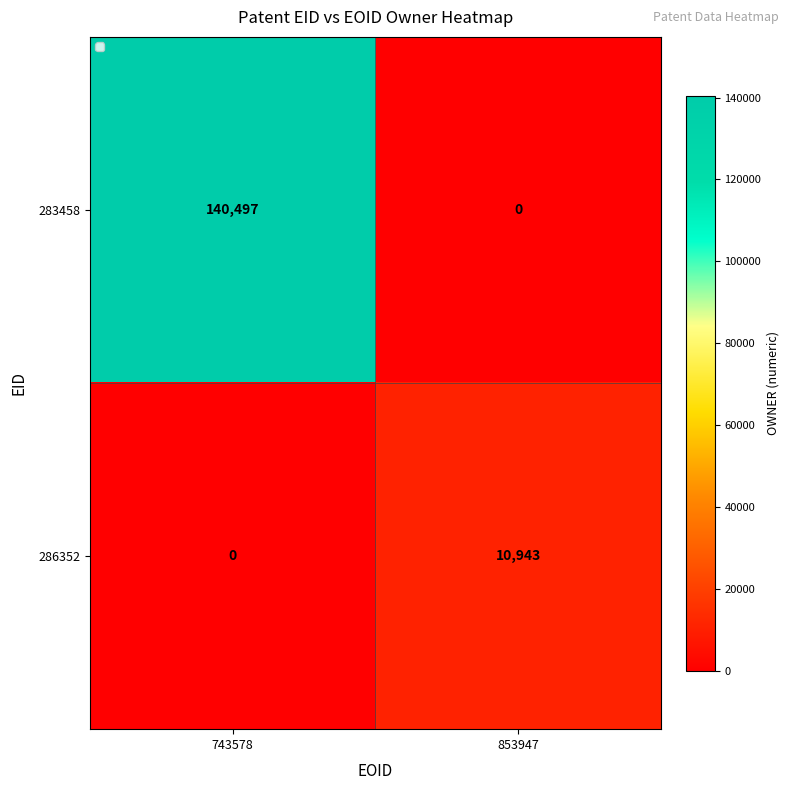

Which series has the largest range (max minus min)?

283458